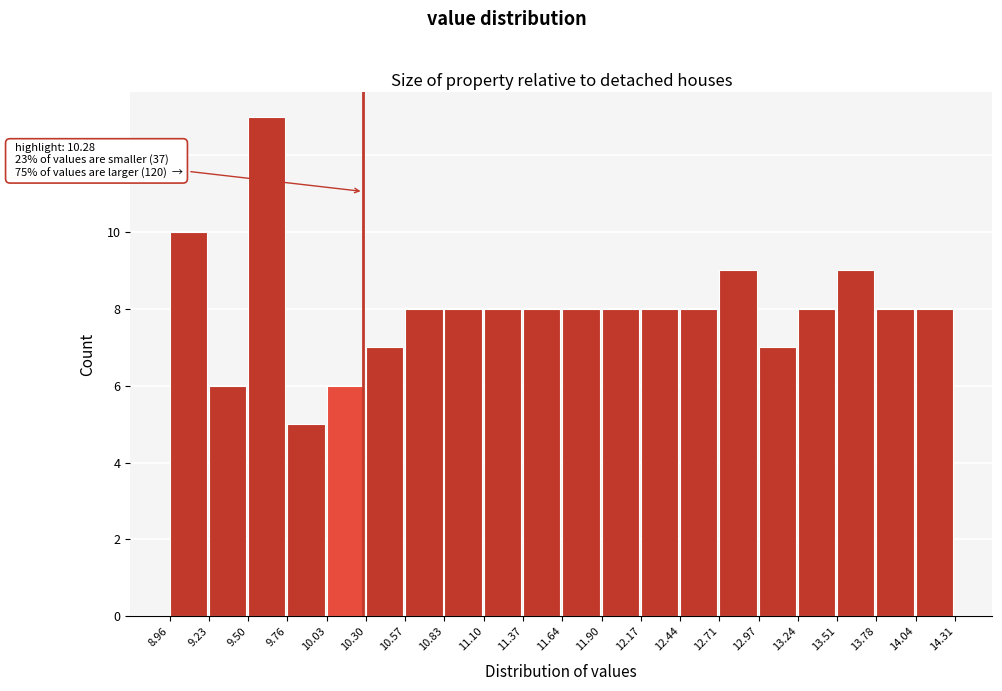

Over which range of the x-axis is the bar tallest?

9.50 to 9.76